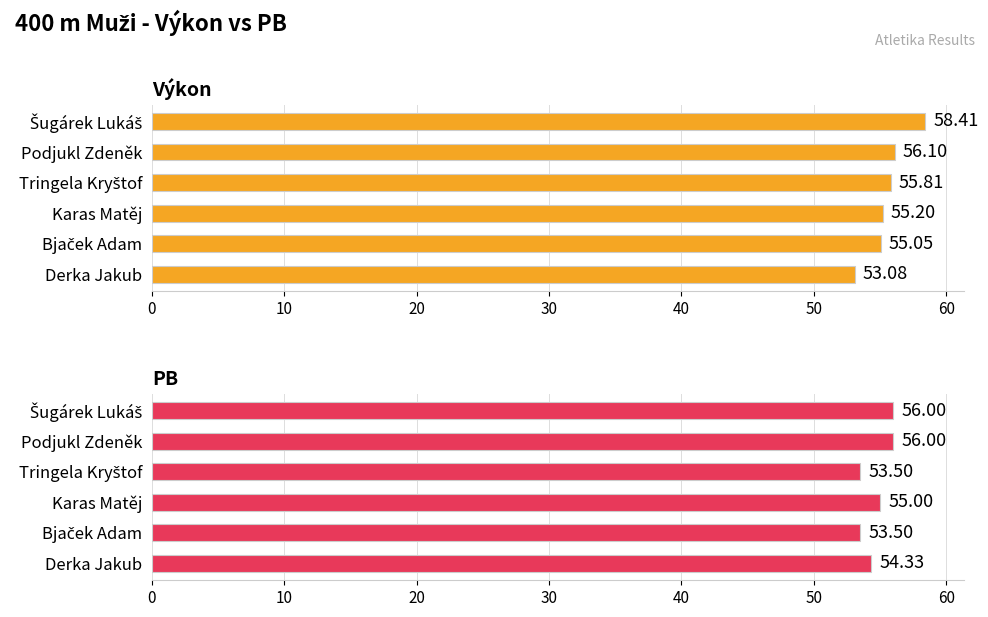

Which series has the largest total across all categories?

Výkon